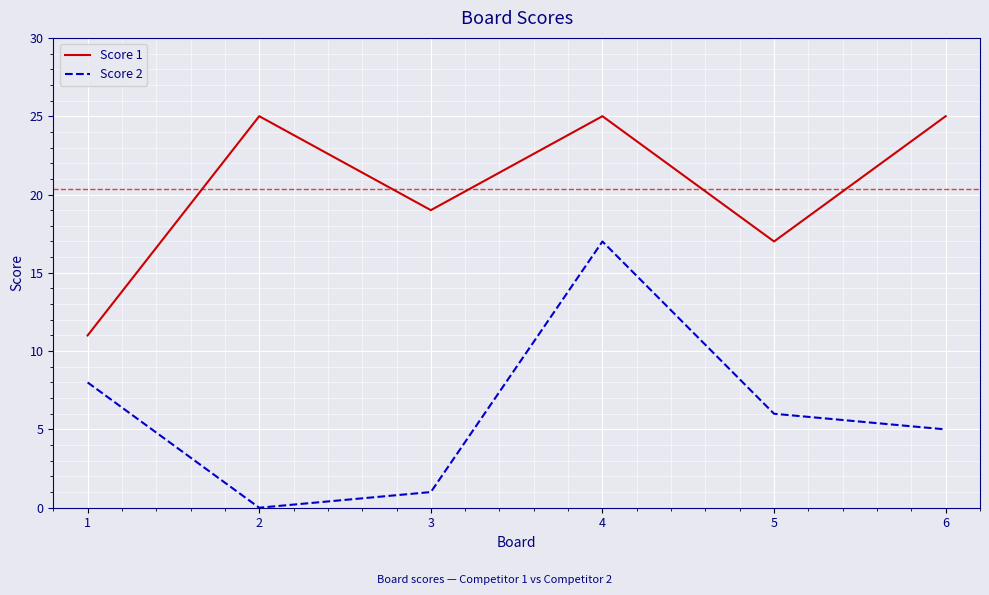

How many Score 1 values are between 17 and 25?

5